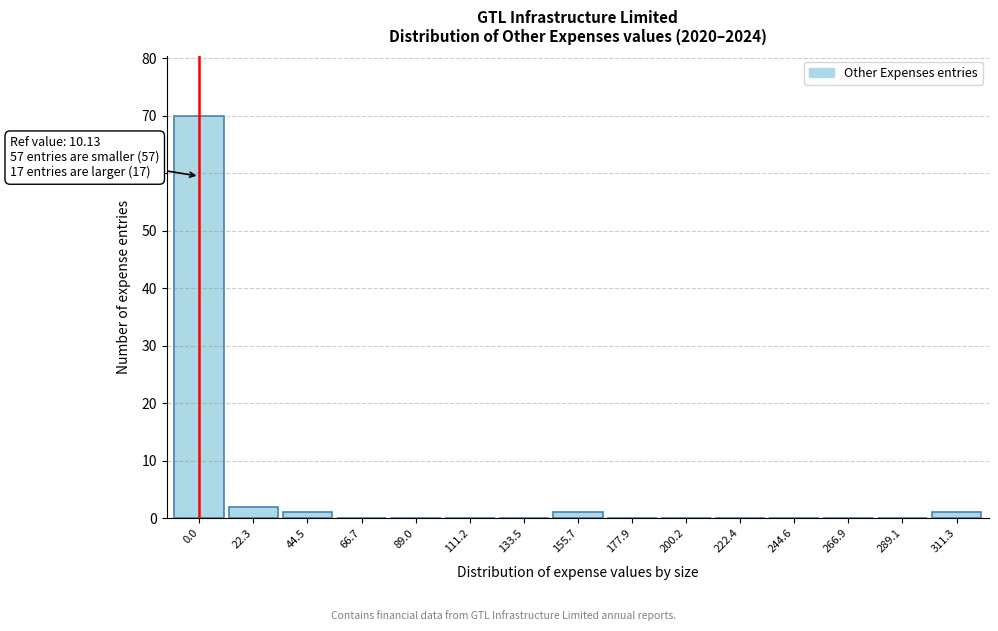

Reading left to right, transcribe all the data shown in this chart.

0.0=70	22.3=2	44.5=1	66.7=0	89.0=0	111.2=0	133.5=0	155.7=1	177.9=0	200.2=0	222.4=0	244.6=0	266.9=0	289.1=0	311.3=1